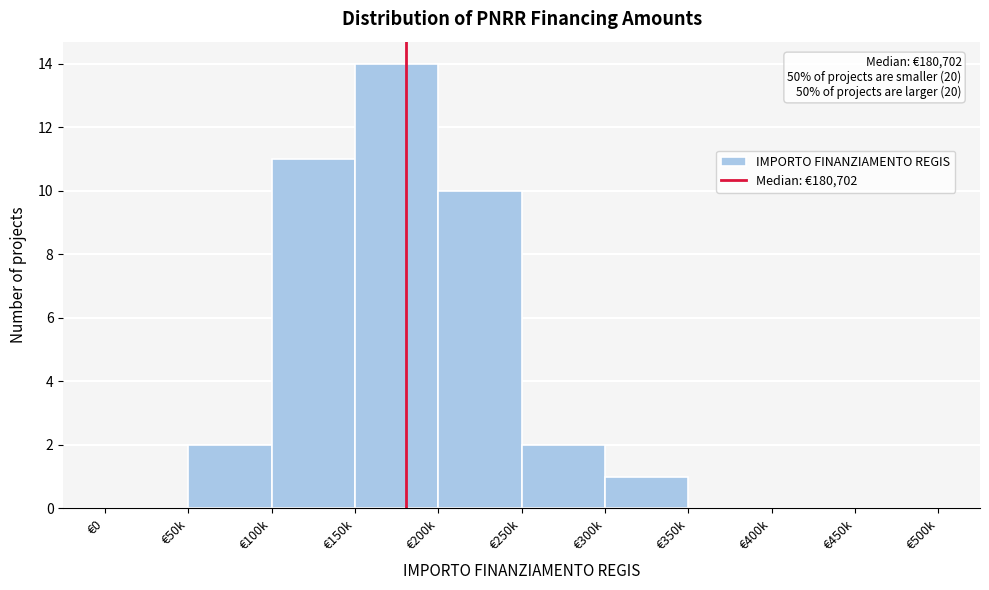

Reading left to right, what are all the values shown in this chart?

€0=0	€50k=2	€100k=11	€150k=14	€200k=10	€250k=2	€300k=1	€350k=0	€400k=0	€450k=0